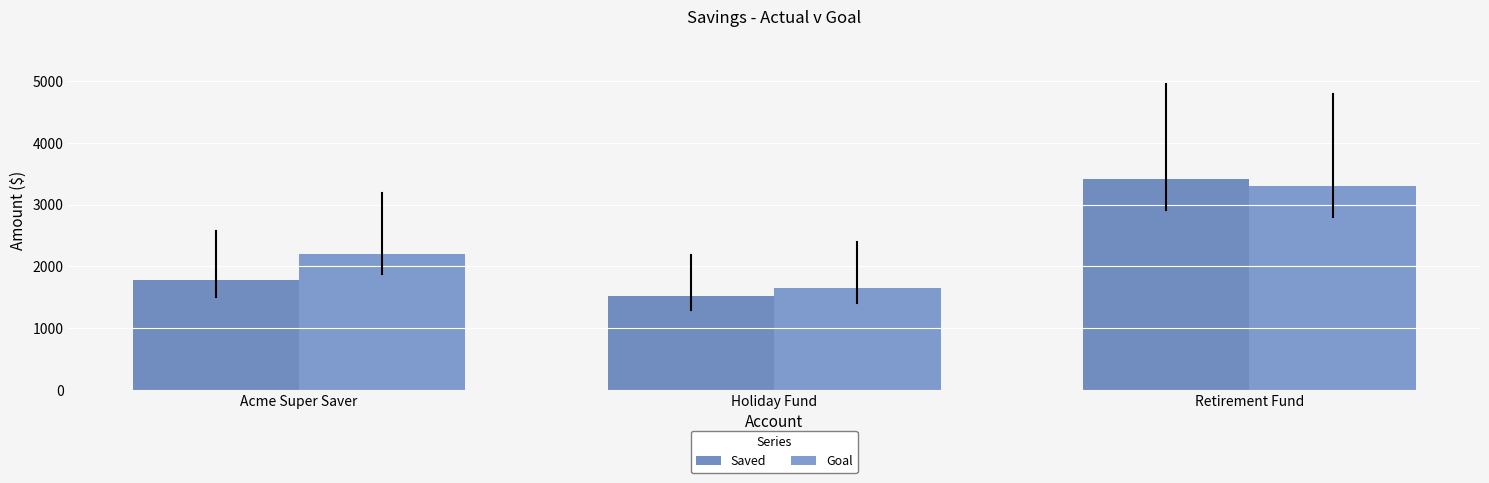

The Goal series shows 1650 at Holiday Fund. True or false?

True